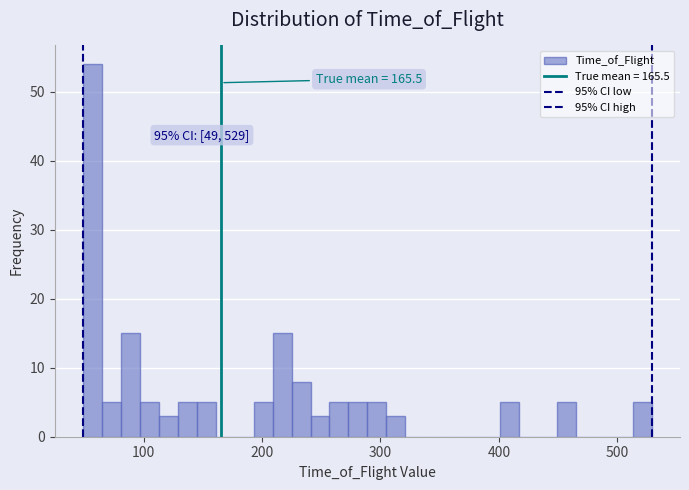

Read against the x-axis, roughly where is the centre of the tallest bar?

60